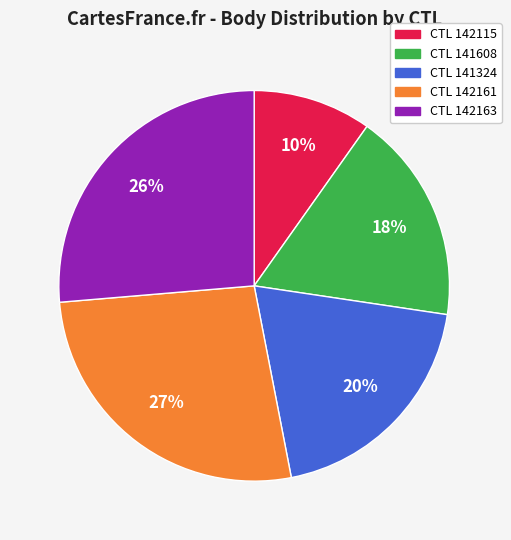

The CTL 142161 slice represents 27% of the pie. True or false?

True